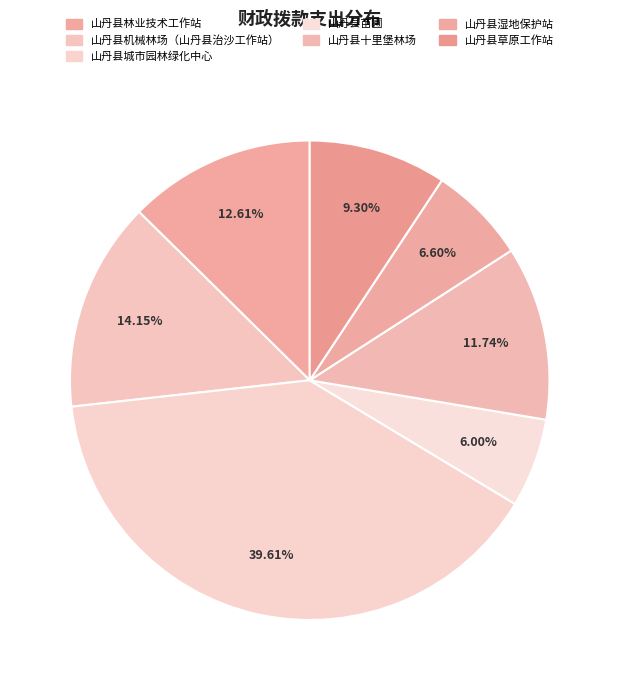

Count the number of slices in the pie.

7